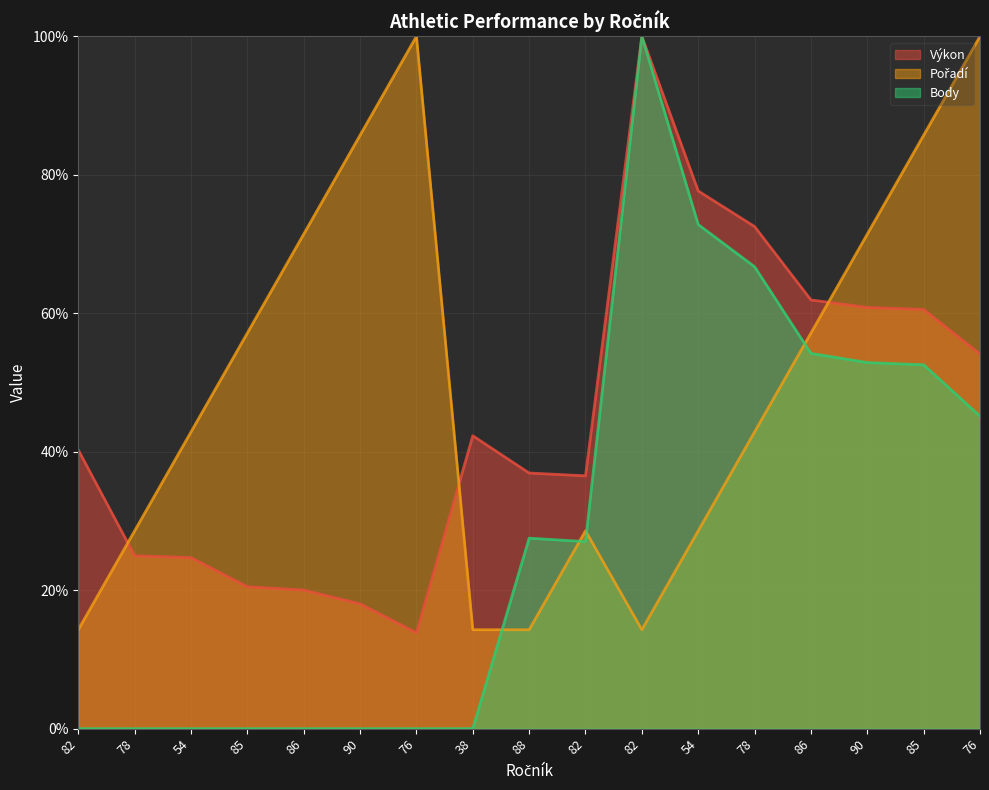

How many interior local peaks does the Výkon series have?

2